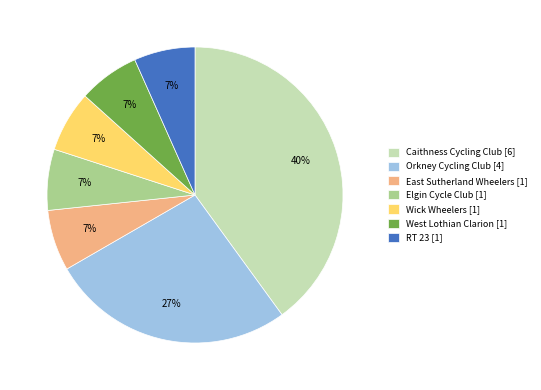

How many slices are in this pie chart?

7